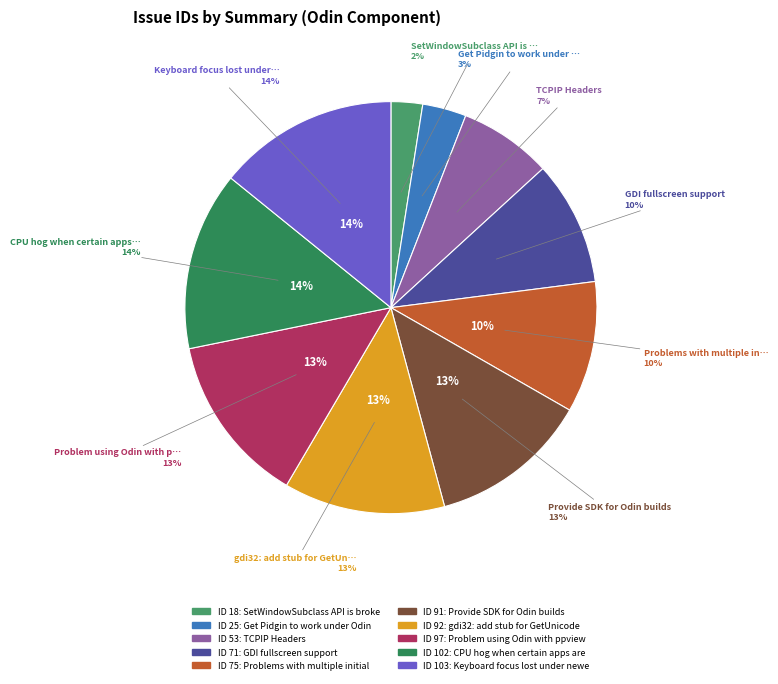

Approximately how many times larger is the value at SetWindowSubclass API is broken. compared to Keyboard focus lost under newer JavaRDP?

0.2